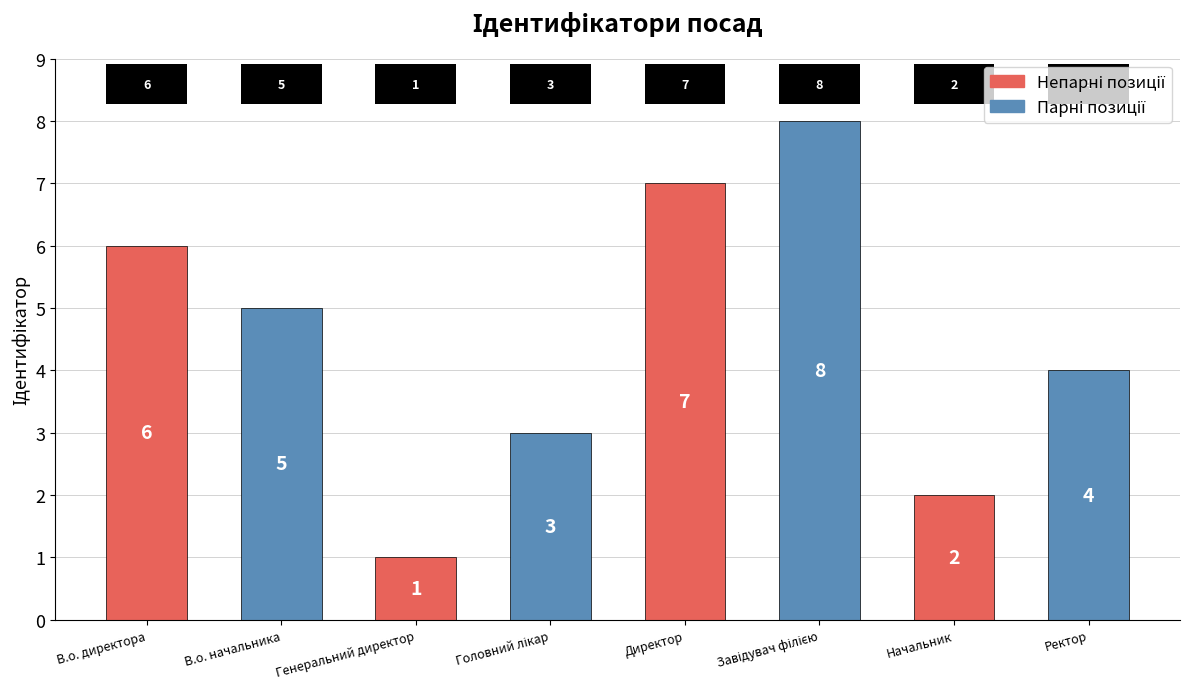

Reading left to right, what are all the values shown in this chart?

6	5	1	3	7	8	2	4